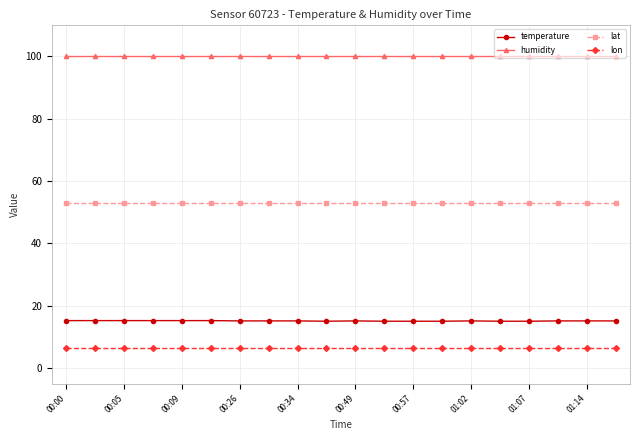

Which series has the widest spread of values?

temperature